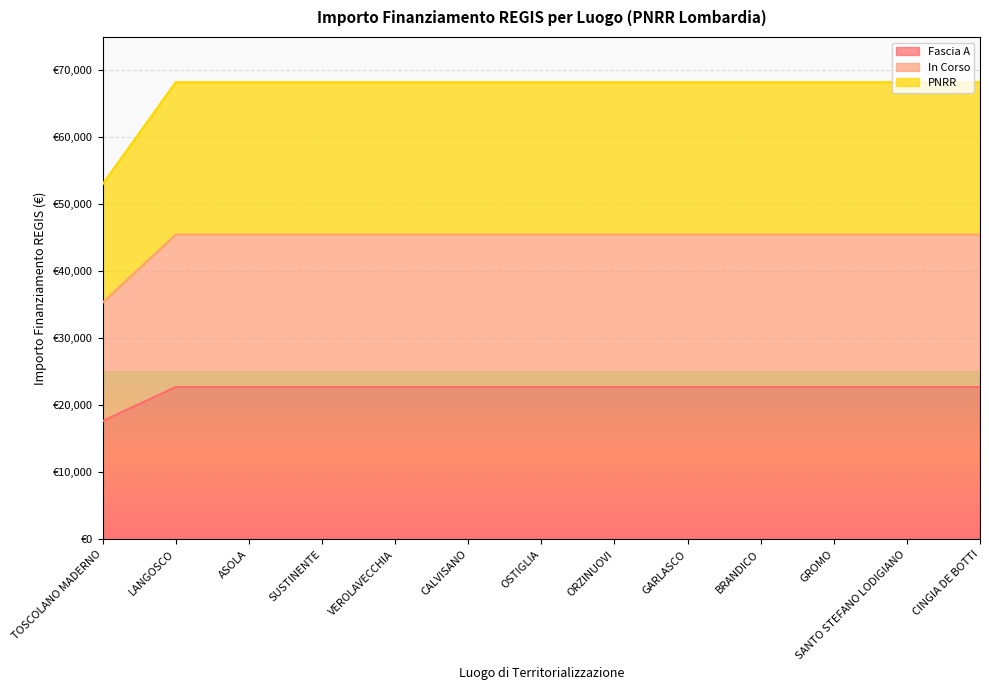

Is the value of In Corso at SUSTINENTE greater than the value of PNRR at OSTIGLIA?

No